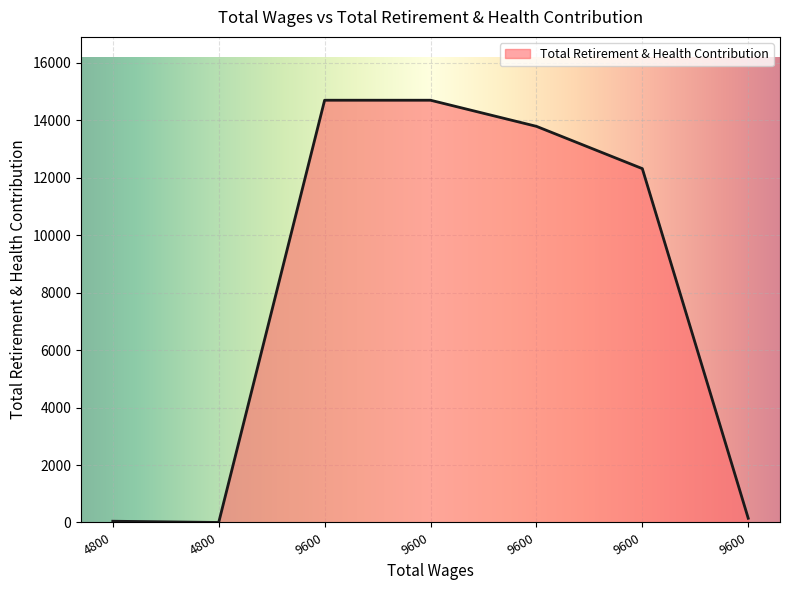

How many lines are shown in the chart?

1